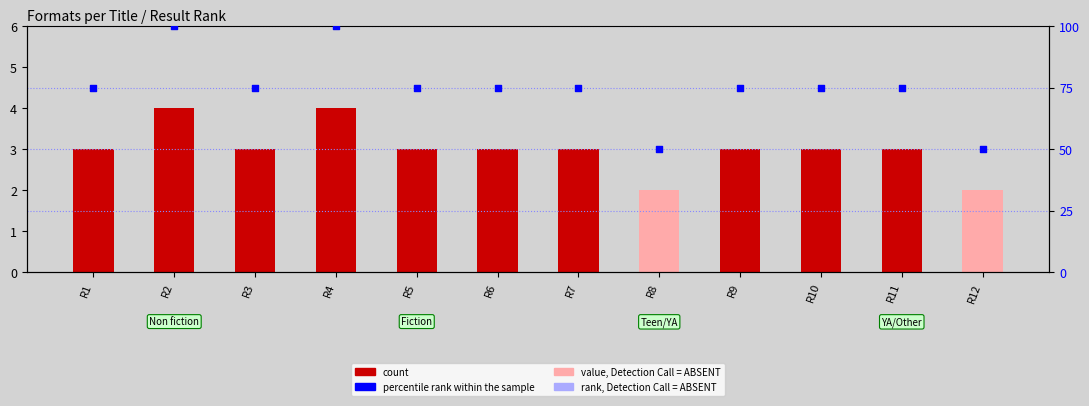

What is the total value across all series at R9?

78